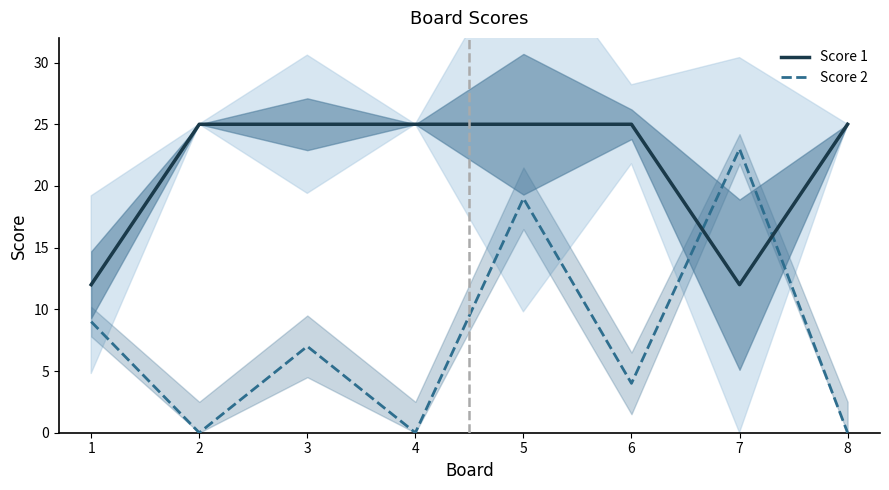

True or false: Score 2 and Score 1 cross at least once.

True